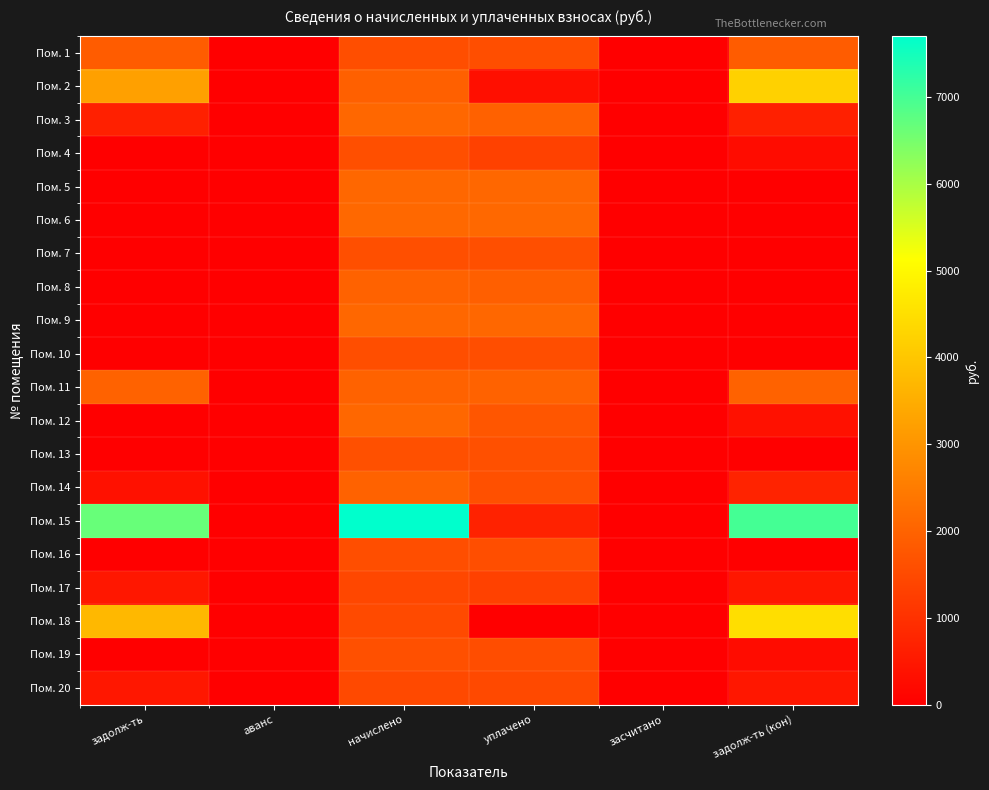

Reading right to left, transcribe all the data shown in this chart.

Пом. 1: задолж-ть (кон)=1856.3	засчитано=0.0	уплачено=1592.6	начислено=1592.6	аванс=0.0	задолж-ть=1856.3
Пом. 2: задолж-ть (кон)=4222.4	засчитано=0.0	уплачено=324.8	начислено=1948.8	аванс=0.0	задолж-ть=3248.0
Пом. 3: задолж-ть (кон)=669.9	засчитано=0.0	уплачено=1956.0	начислено=2089.9	аванс=0.0	задолж-ть=669.9
Пом. 4: задолж-ть (кон)=267.7	засчитано=0.0	уплачено=1338.4	начислено=1606.1	аванс=0.0	задолж-ть=0.0
Пом. 5: задолж-ть (кон)=0.0	засчитано=0.0	уплачено=2086.6	начислено=2086.6	аванс=0.0	задолж-ть=0.0
Пом. 6: задолж-ть (кон)=0.0	засчитано=0.0	уплачено=2100.0	начислено=2100.0	аванс=0.0	задолж-ть=0.0
Пом. 7: задолж-ть (кон)=0.0	засчитано=0.0	уплачено=1599.4	начислено=1599.4	аванс=0.0	задолж-ть=0.0
Пом. 8: задолж-ть (кон)=0.0	засчитано=0.0	уплачено=1918.1	начислено=1995.8	аванс=0.0	задолж-ть=0.0
Пом. 9: задолж-ть (кон)=0.0	засчитано=0.0	уплачено=2083.2	начислено=2083.2	аванс=0.0	задолж-ть=0.0
Пом. 10: задолж-ть (кон)=0.0	засчитано=0.0	уплачено=1582.6	начислено=1582.6	аванс=0.0	задолж-ть=0.0
Пом. 11: задолж-ть (кон)=1982.4	засчитано=0.0	уплачено=1982.4	начислено=1982.4	аванс=0.0	задолж-ть=1982.4
Пом. 12: задолж-ть (кон)=347.2	засчитано=0.0	уплачено=1736.0	начислено=2083.2	аванс=0.0	задолж-ть=0.0
Пом. 13: задолж-ть (кон)=0.0	засчитано=0.0	уплачено=1609.4	начислено=1609.4	аванс=0.0	задолж-ть=0.0
Пом. 14: задолж-ть (кон)=721.6	засчитано=0.0	уплачено=1621.6	начислено=1982.4	аванс=0.0	задолж-ть=360.8
Пом. 15: задолж-ть (кон)=7000.0	засчитано=0.0	уплачено=700.0	начислено=7700.0	аванс=0.0	задолж-ть=6650.0
Пом. 16: задолж-ть (кон)=0.0	засчитано=0.0	уплачено=1579.2	начислено=1579.2	аванс=0.0	задолж-ть=0.0
Пом. 17: задолж-ть (кон)=480.5	засчитано=0.0	уплачено=1321.3	начислено=1441.4	аванс=0.0	задолж-ть=480.7
Пом. 18: задолж-ть (кон)=4475.5	засчитано=0.0	уплачено=0.0	начислено=1491.8	аванс=0.0	задолж-ть=3729.6
Пом. 19: задолж-ть (кон)=269.4	засчитано=0.0	уплачено=1571.0	начислено=1616.2	аванс=0.0	задолж-ть=0.0
Пом. 20: задолж-ть (кон)=496.2	засчитано=0.0	уплачено=1488.5	начислено=1488.5	аванс=0.0	задолж-ть=496.2